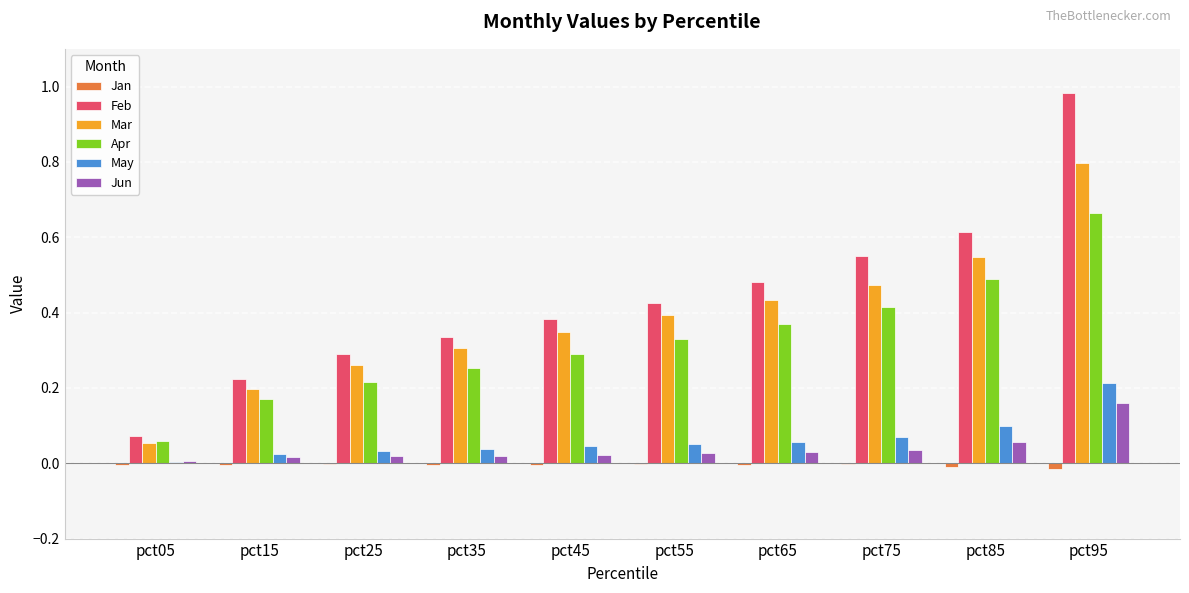

The Mar series shows 0.5 at pct85. True or false?

True